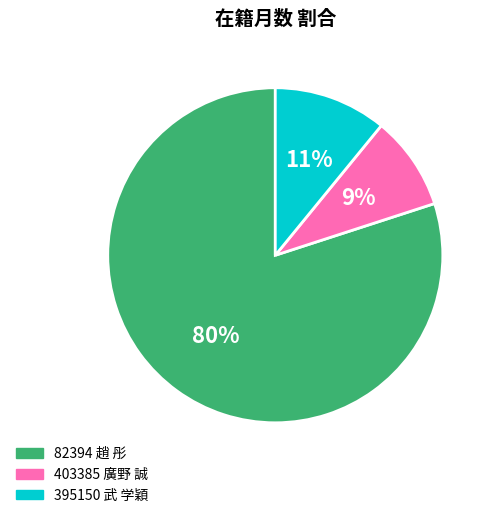

Approximately how many times larger is the value at 82394 趙 彤 compared to 395150 武 学穎?

7.3